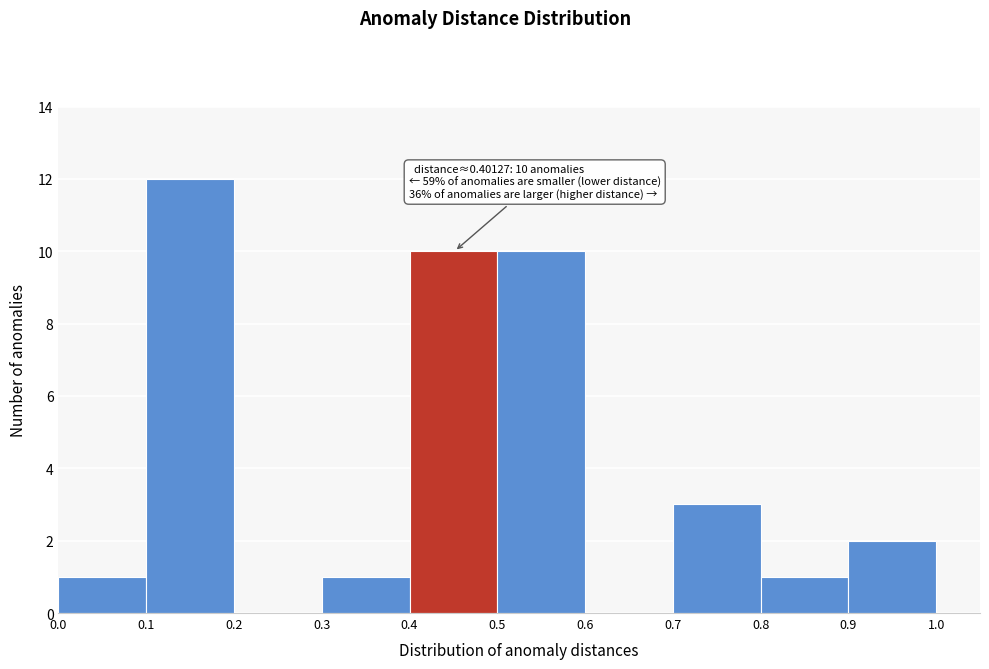

Which range on the x-axis has the tallest bar?

0.1 to 0.2